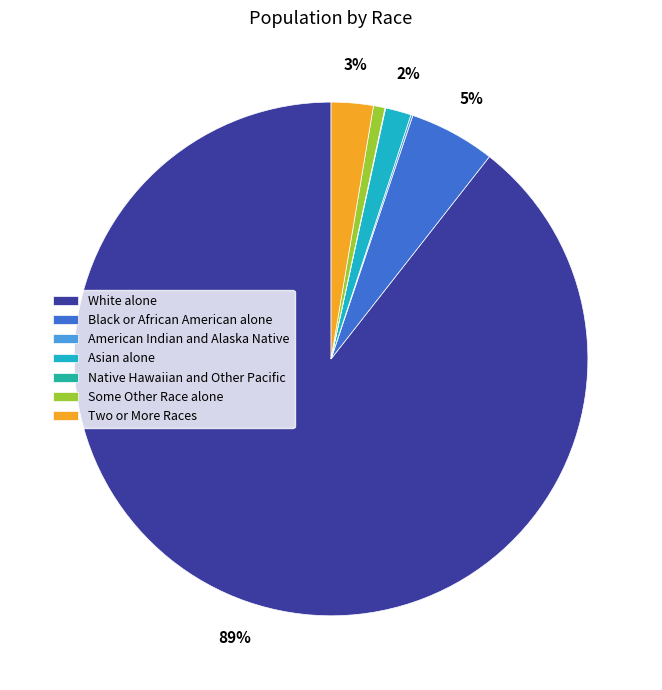

To the nearest percent, what portion does White alone represent?

89%